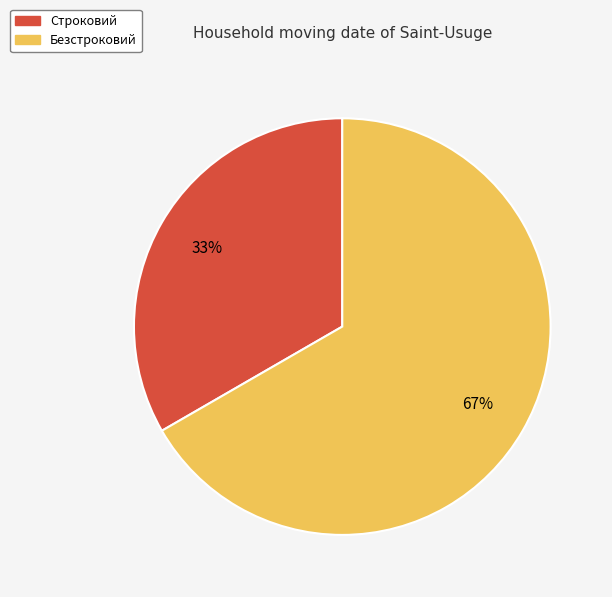

Is it true that Безстроковий is 77% of the pie?

False